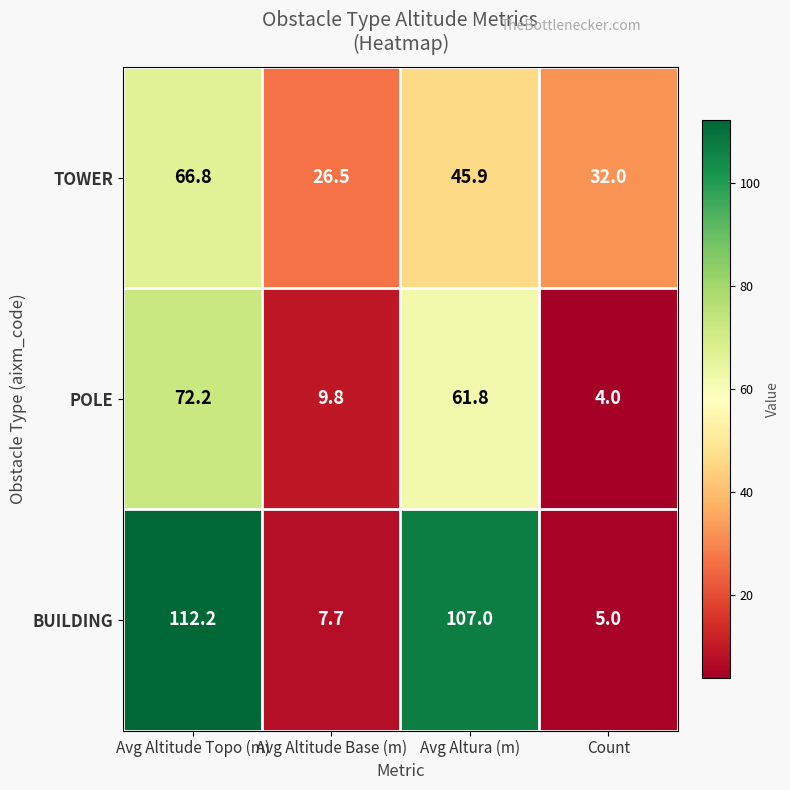

Is it true that TOWER equals 22.9 at Avg Altura (m)?

False